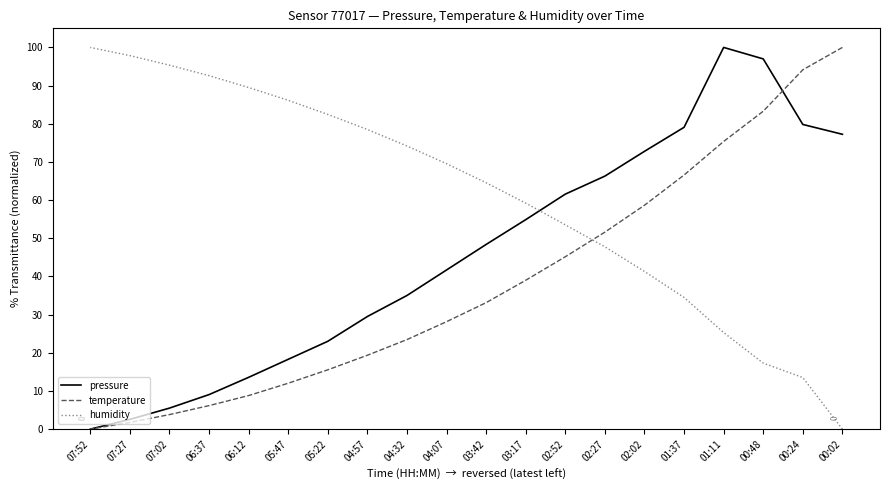

Which category has the lowest value in the temperature series?

07:52